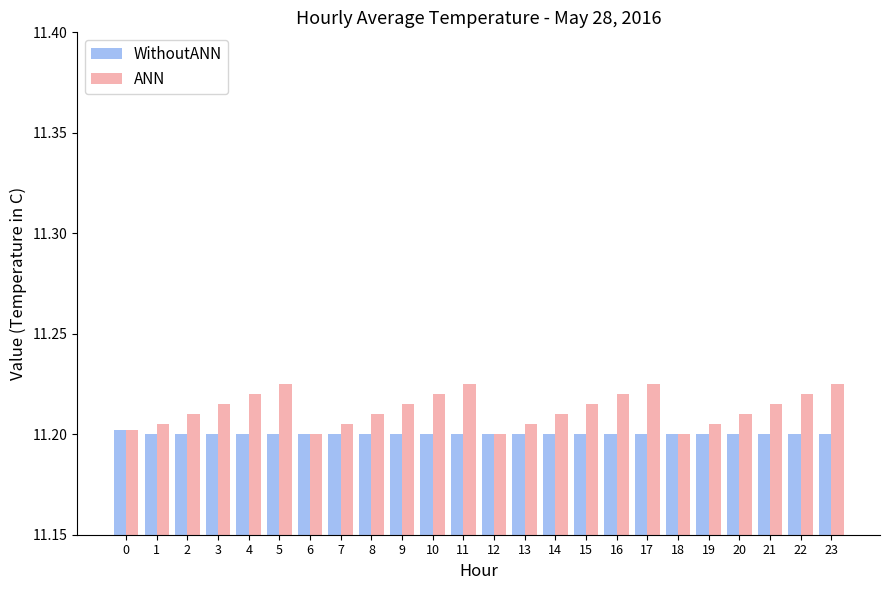

Which series has the widest spread of values?

ANN